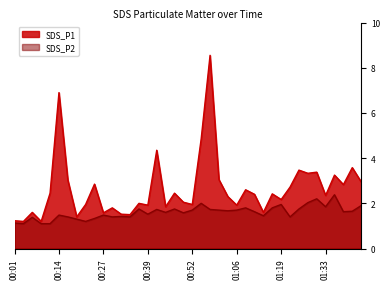

How many interior local valleys does the SDS_P1 series have?

14